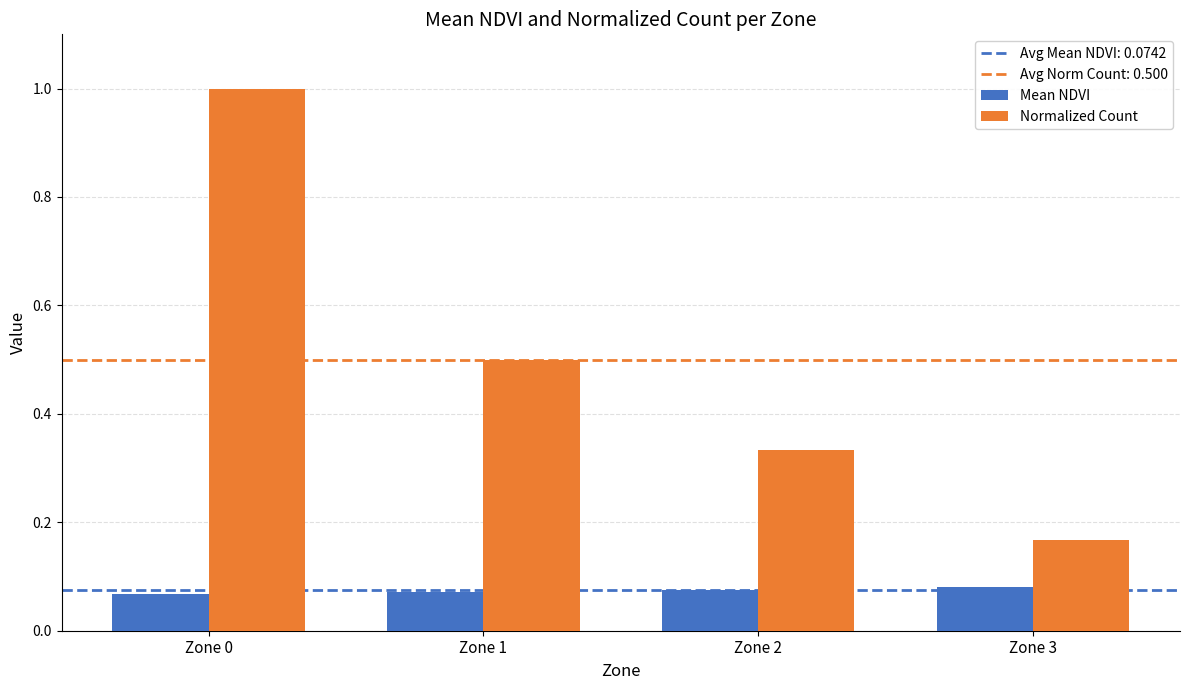

How many bars are there in each group?

2